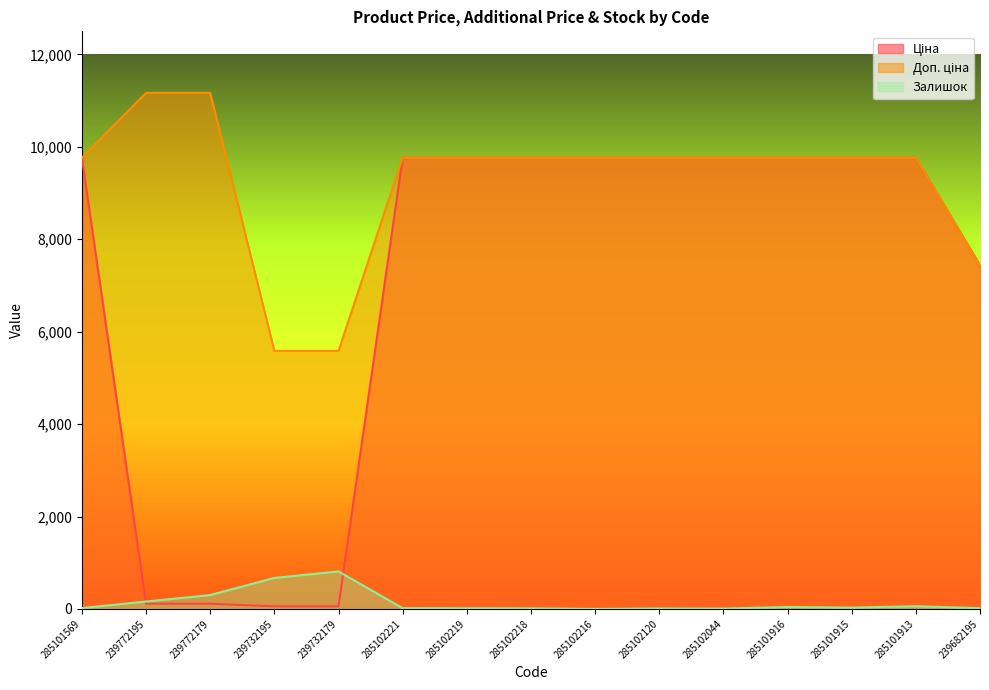

What is the spread (max minus min) of values at 239772179?

11057.3